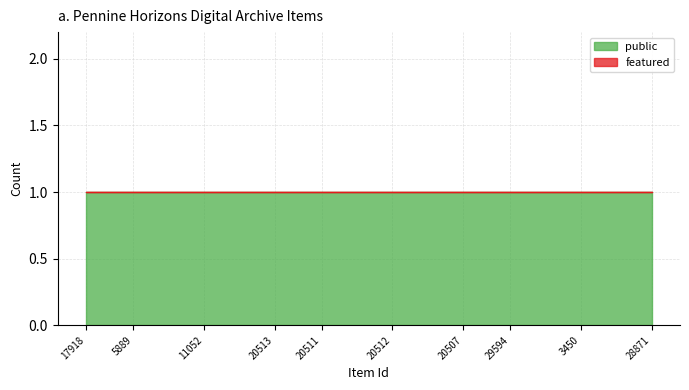

Is it true that public equals 0 at 11052?

False